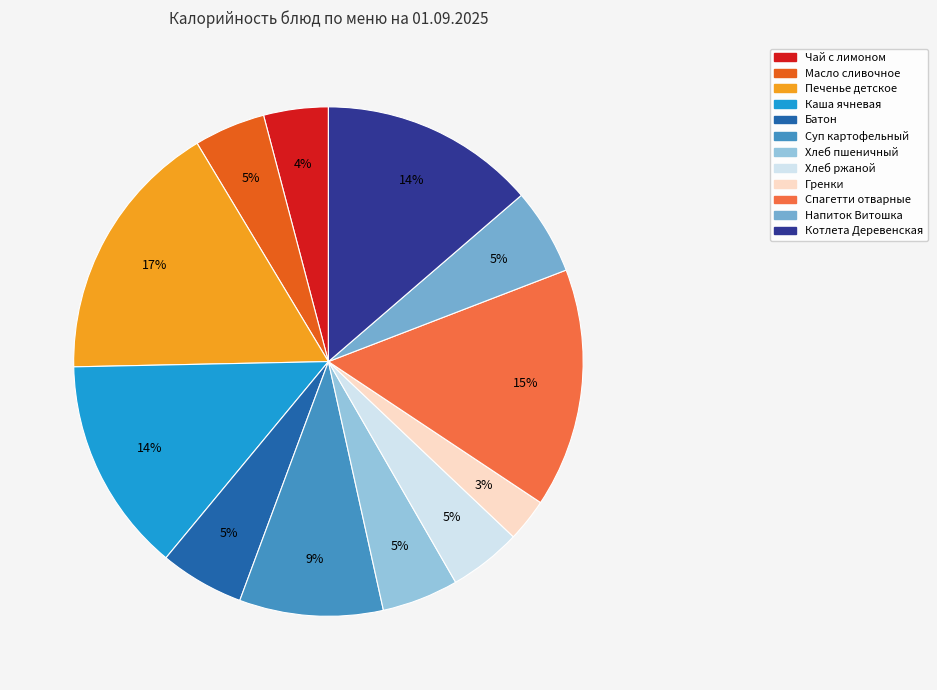

What is the smallest slice in the pie chart?

Гренки